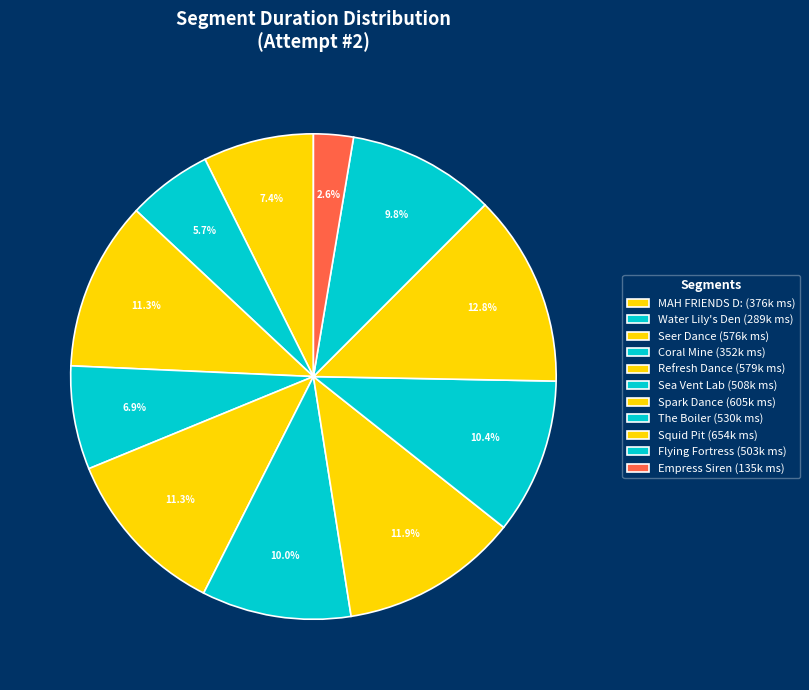

Is it true that Squid Pit is 4% of the pie?

False